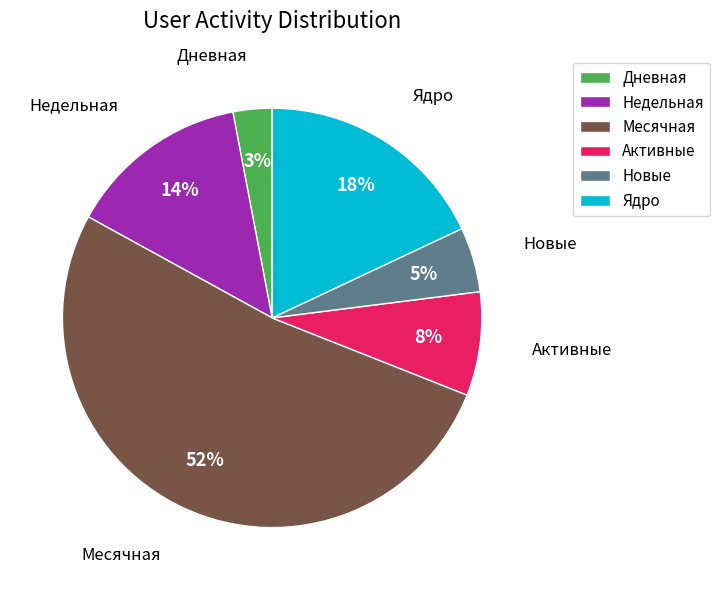

Combined, do Новые and Недельная account for over 50%?

No